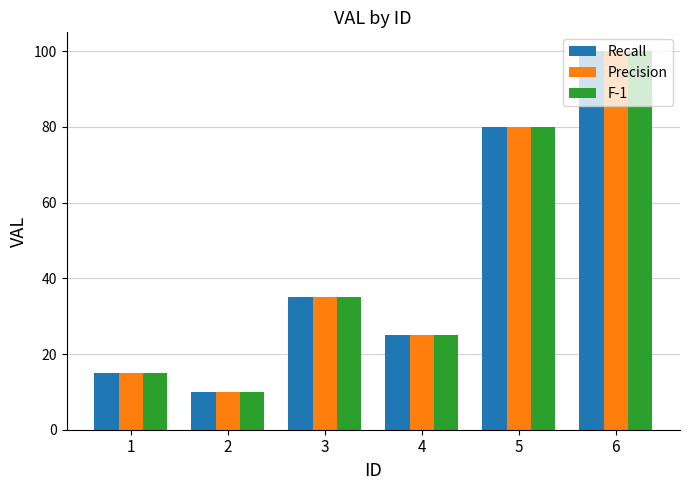

Reading left to right, list all the values displayed in this chart.

Recall: 15	10	35	25	80	100
Precision: 15	10	35	25	80	100
F-1: 15	10	35	25	80	100